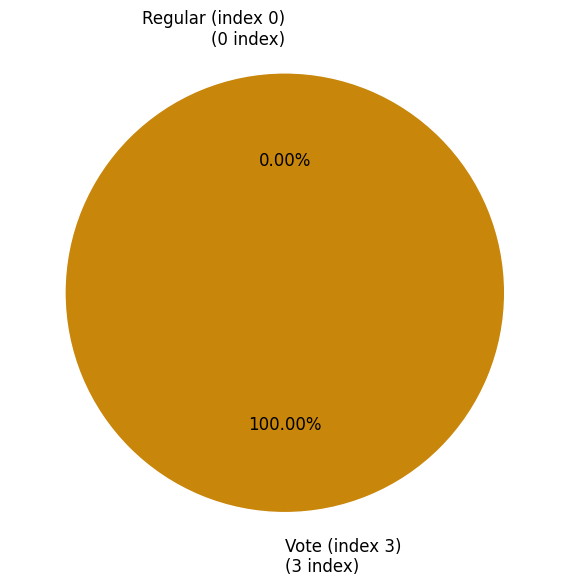

Which category has the smallest portion of the pie?

Regular (index 0)